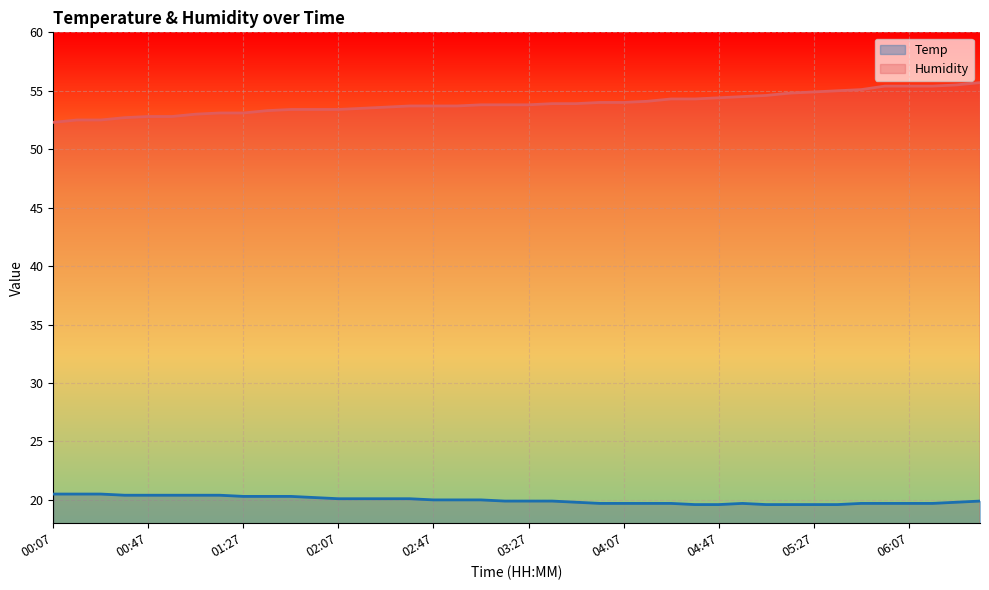

What is the label of the 36th point from the right?

00:47